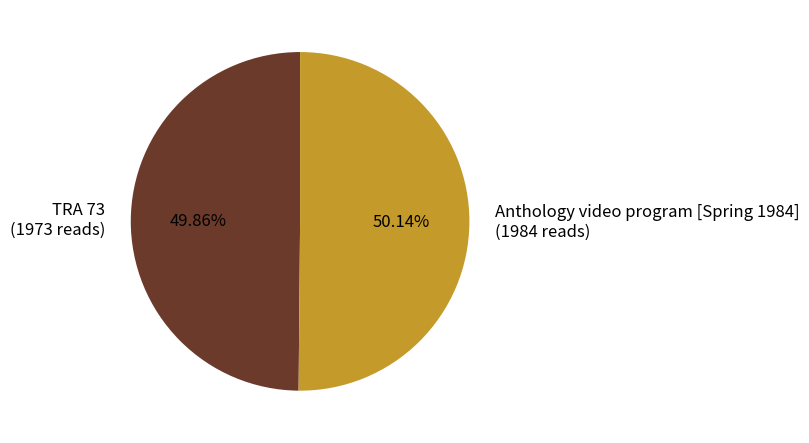

What is the ratio of the value at TRA 73 to the value at Anthology video program [Spring 1984]?

1.0